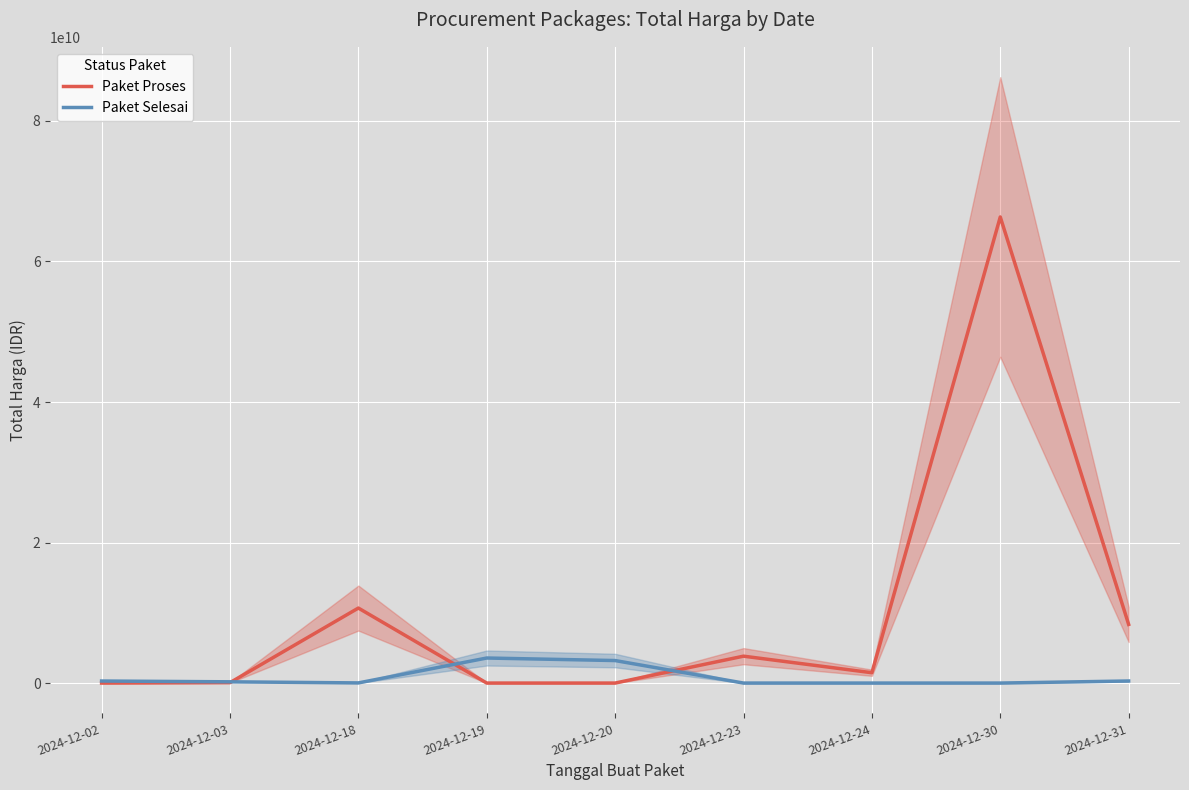

What is the sum of the Paket Proses values at 2024-12-20 and 2024-12-18?

10674283200